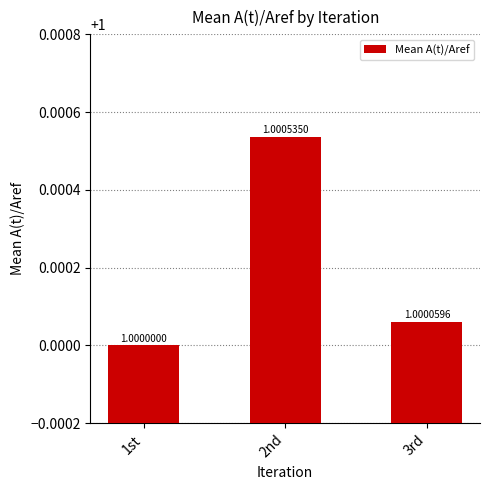

At which label is the value closest to 1?

1st